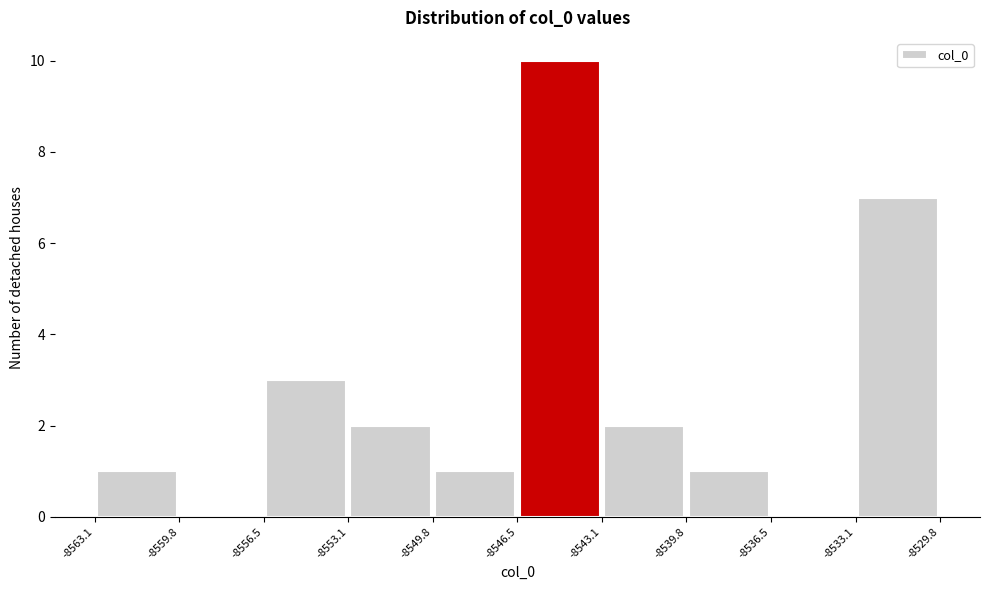

What is the height of the bar covering -8533.1 to -8529.8 on the x-axis? The values are not printed on the chart, so give them approximately, as read against the axis.

7